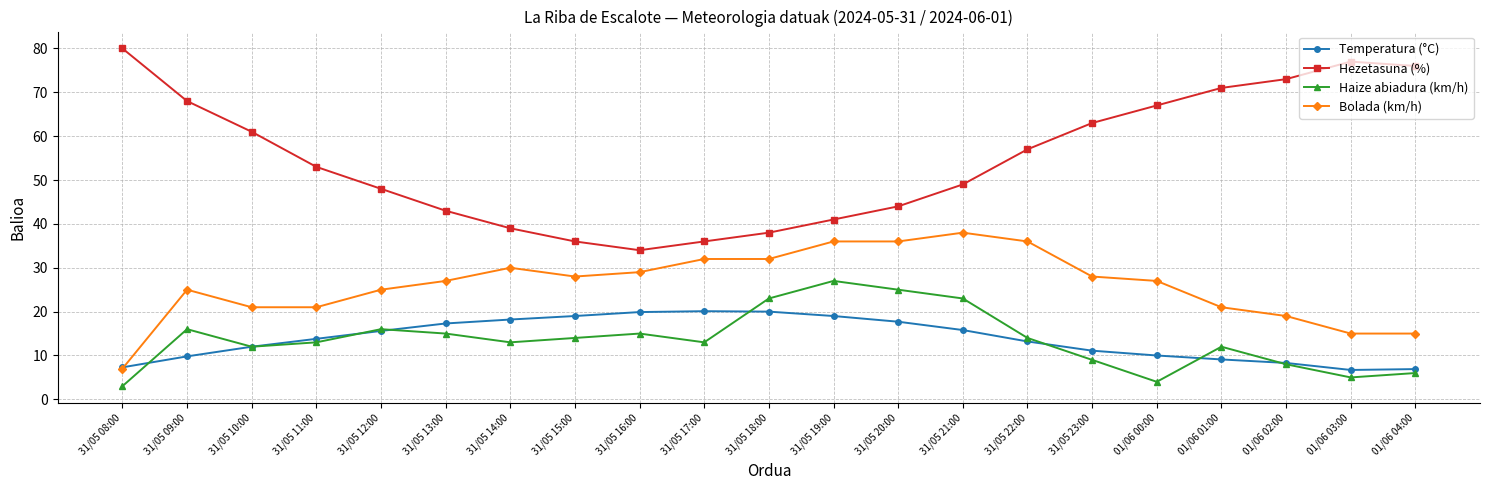

List the series in order of their peak value, lowest first.

Temperatura (°C), Haize abiadura (km/h), Bolada (km/h), Hezetasuna (%)